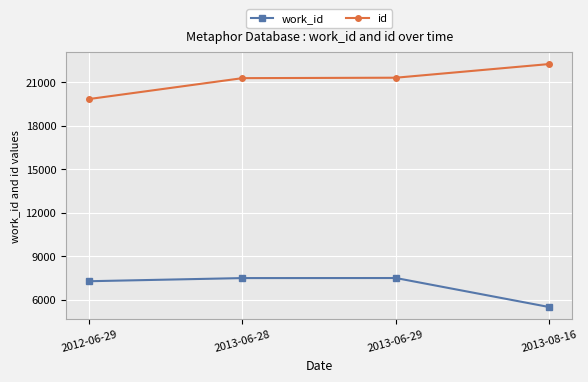

What is the greatest value displayed?

22235